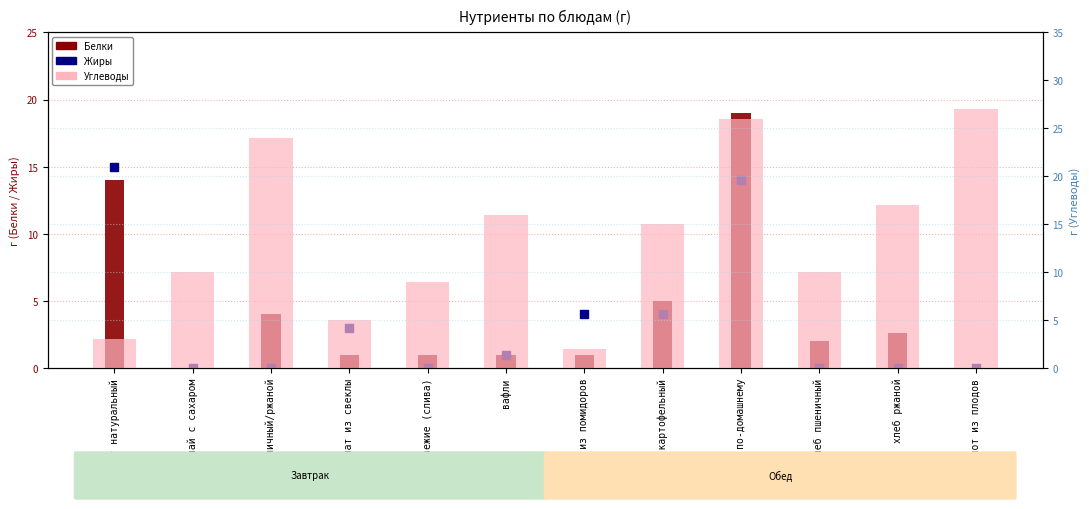

Which series has the largest Y range (max minus min)?

Углеводы (правая ось)